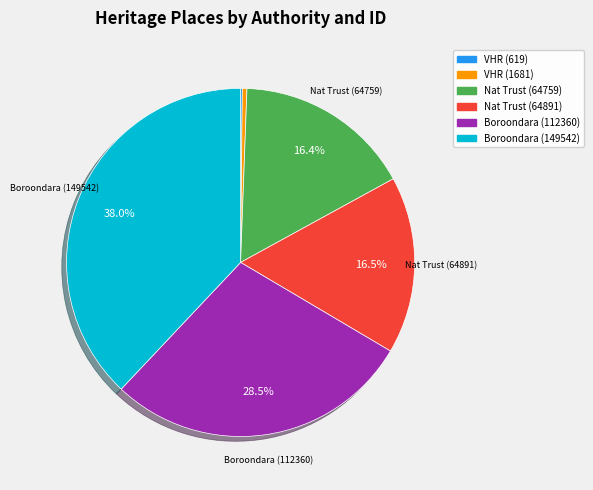

Does any single category account for the majority?

No